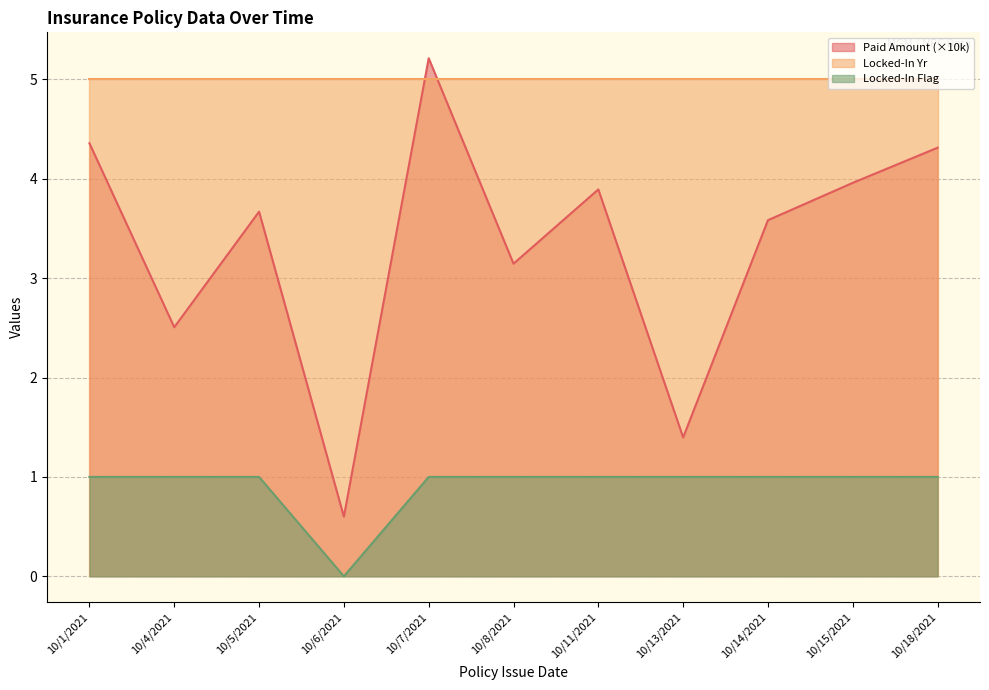

What is the difference between the PAID AMOUNT values at 10/13/2021 and 10/6/2021?

0.8